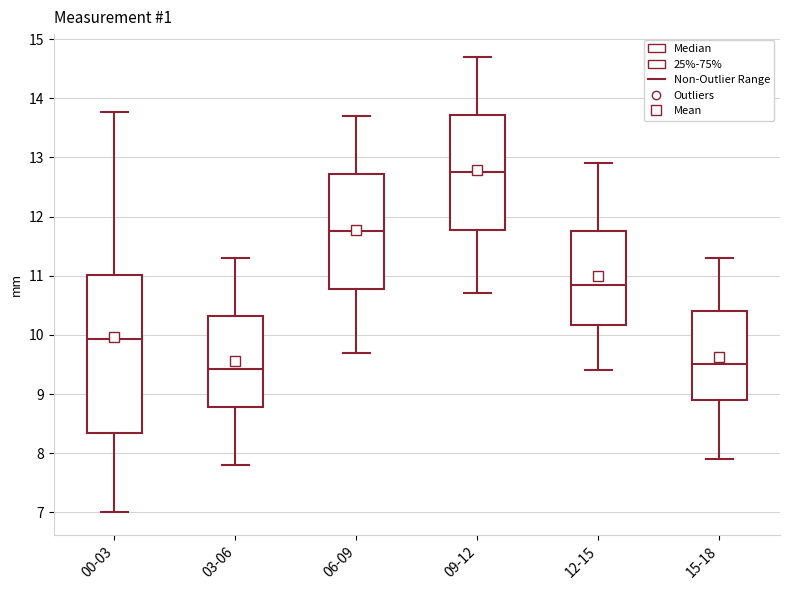

Which box's median line is the highest?

09-12